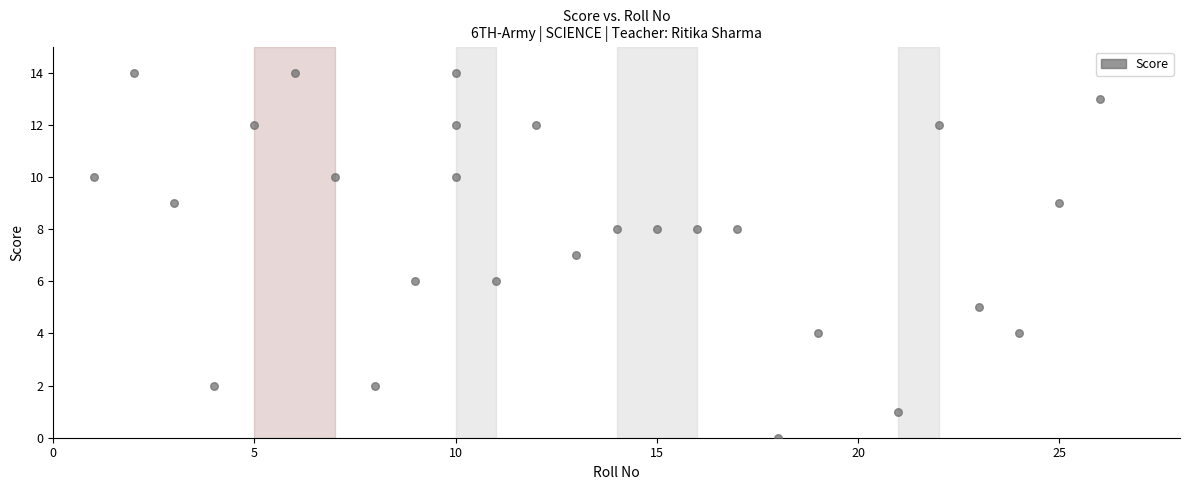

What is the range of X values (max minus min)?

25